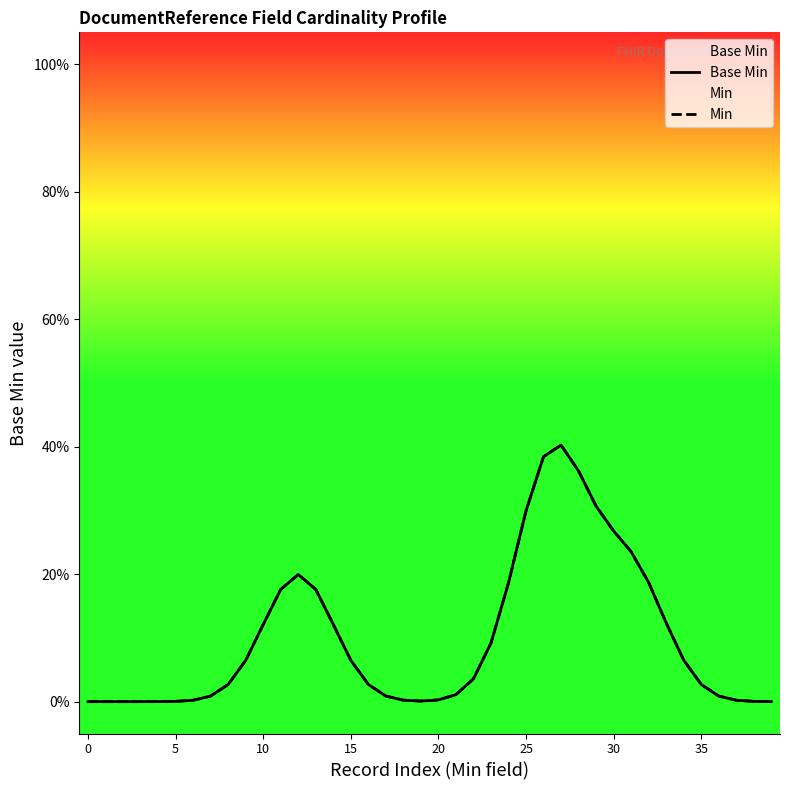

What is the sum of all Base Min values?

4.0